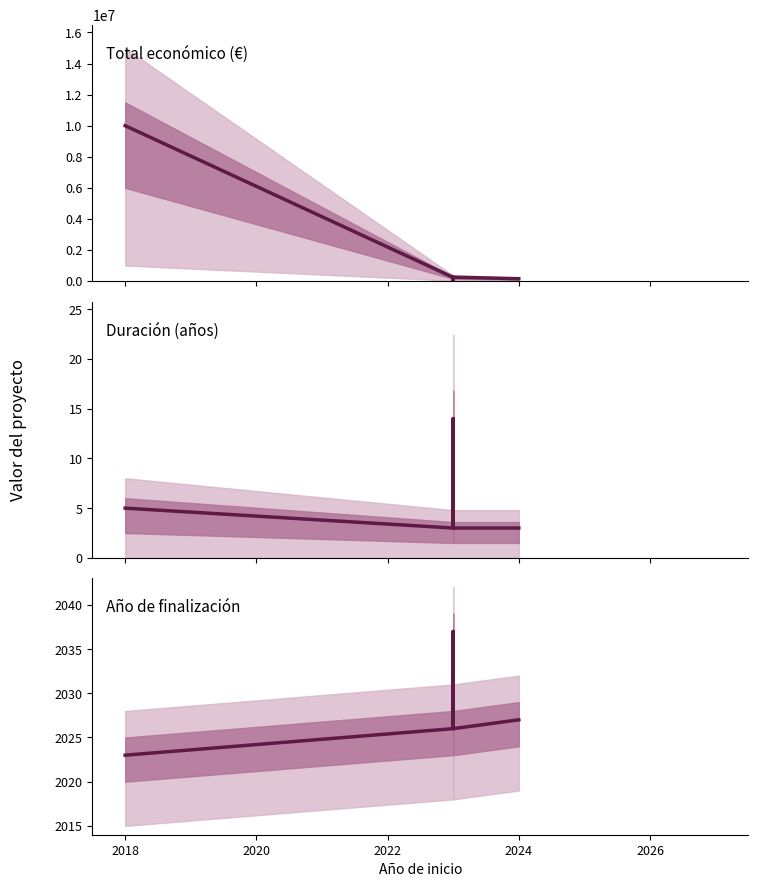

In Duración del proyecto (años), how many points are lower than both neighbors (excluding endpoints)?

1